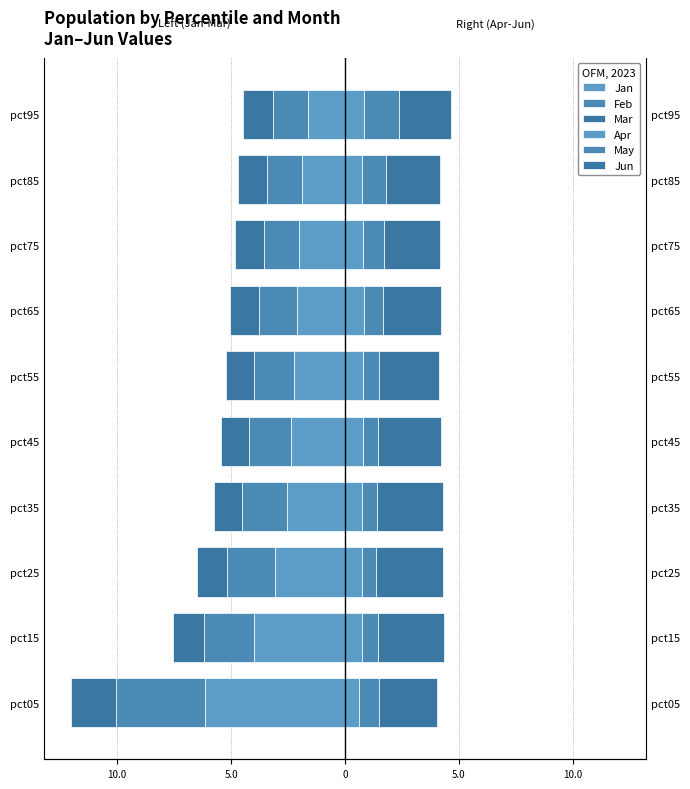

How many Apr values are between 0 and 1?

10